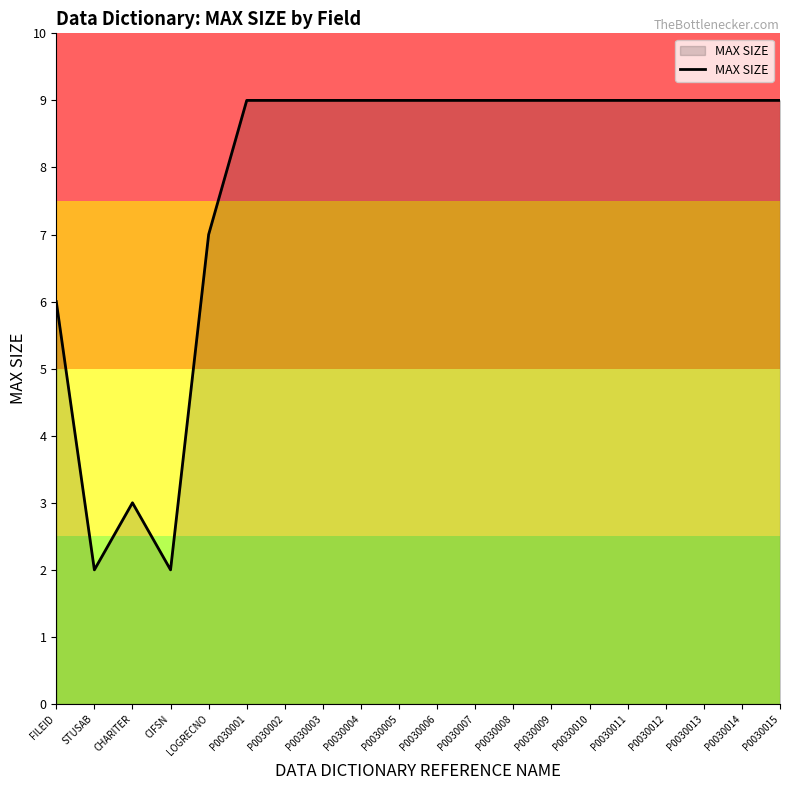

Read the value at FILEID.

6